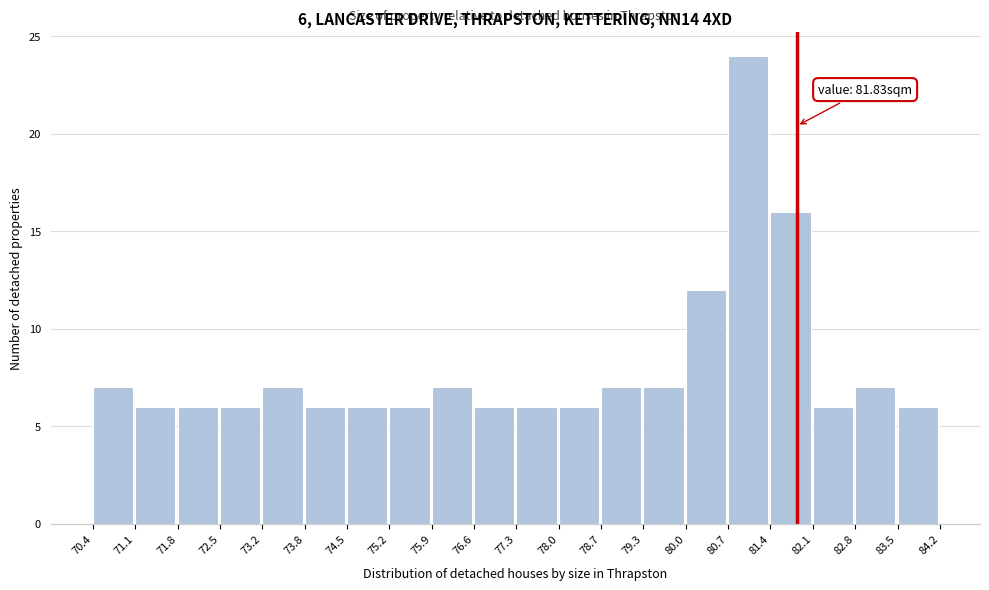

Which range on the x-axis has the tallest bar?

80.7 to 81.4